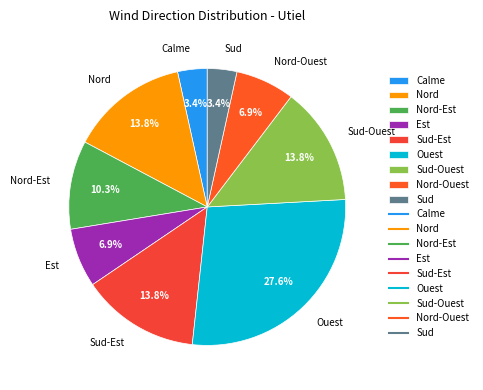

Does any single category account for the majority?

No